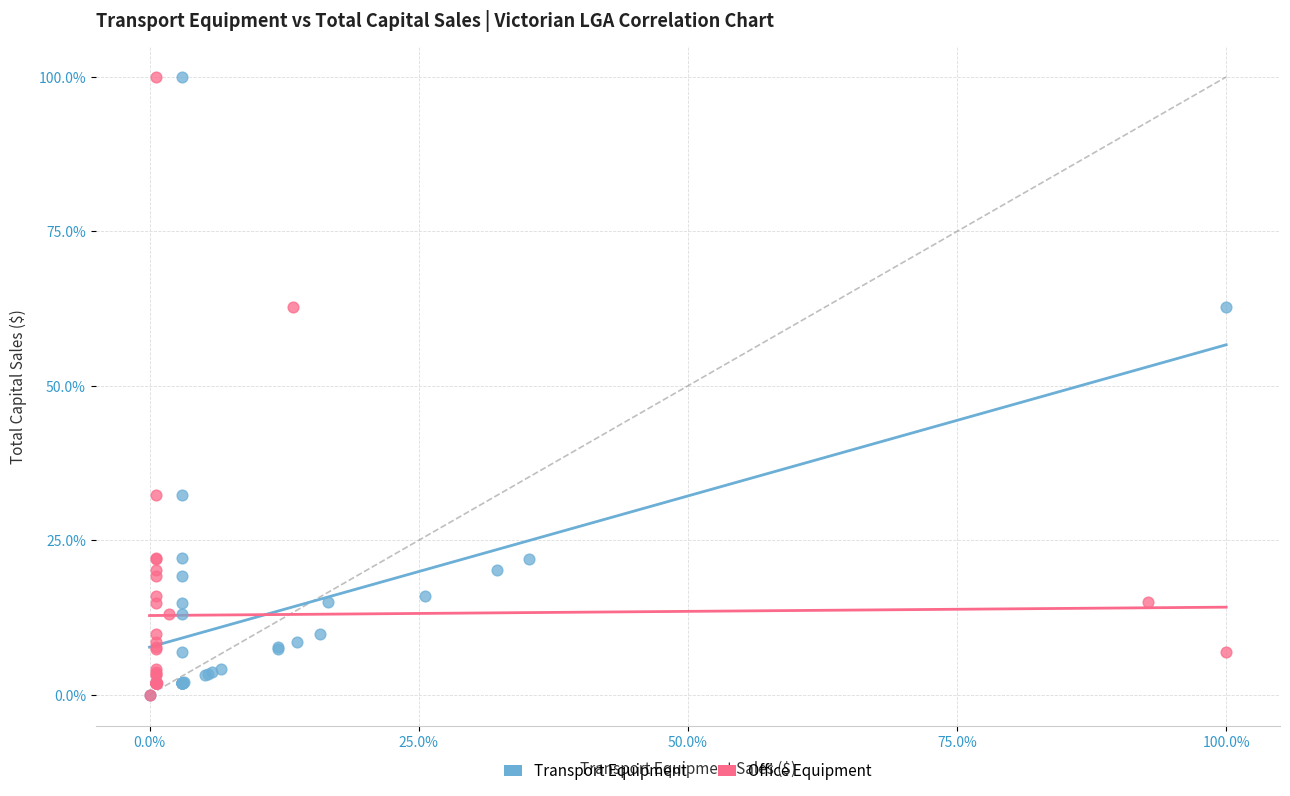

What are all the series names shown in the legend?

Transport Equipment, Office Equipment